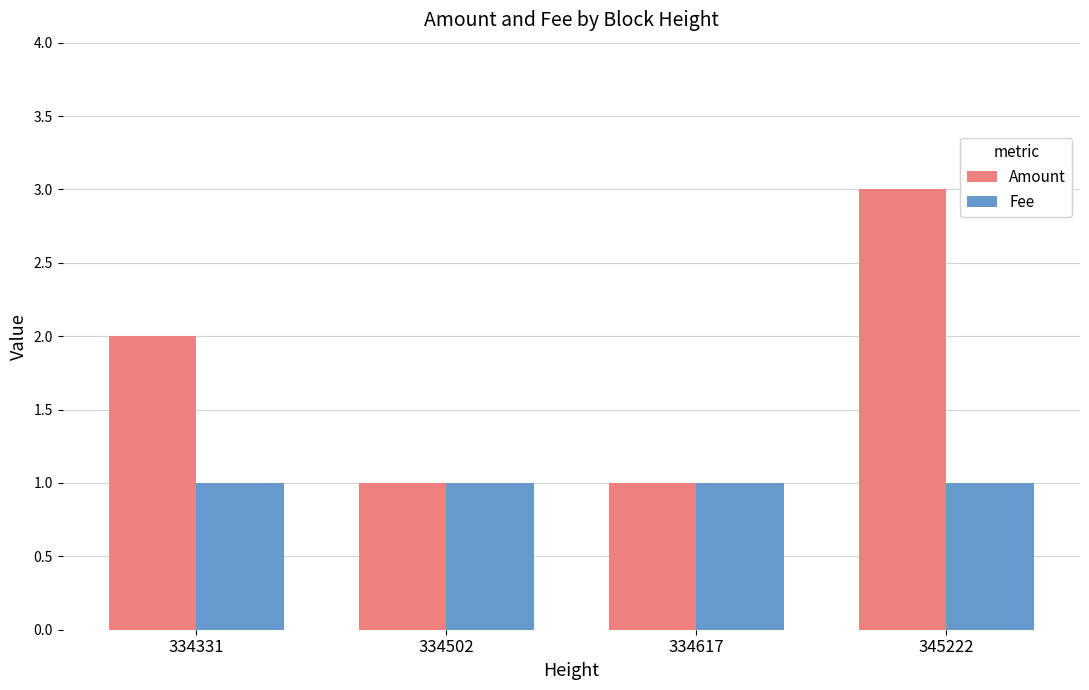

List the series in order of their peak value, lowest first.

Fee, Amount